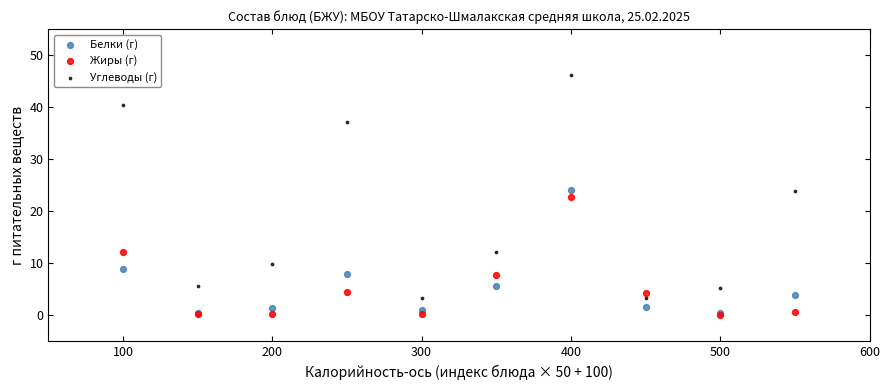

What are all the series names shown in the legend?

Белки (г), Жиры (г), Углеводы (г)